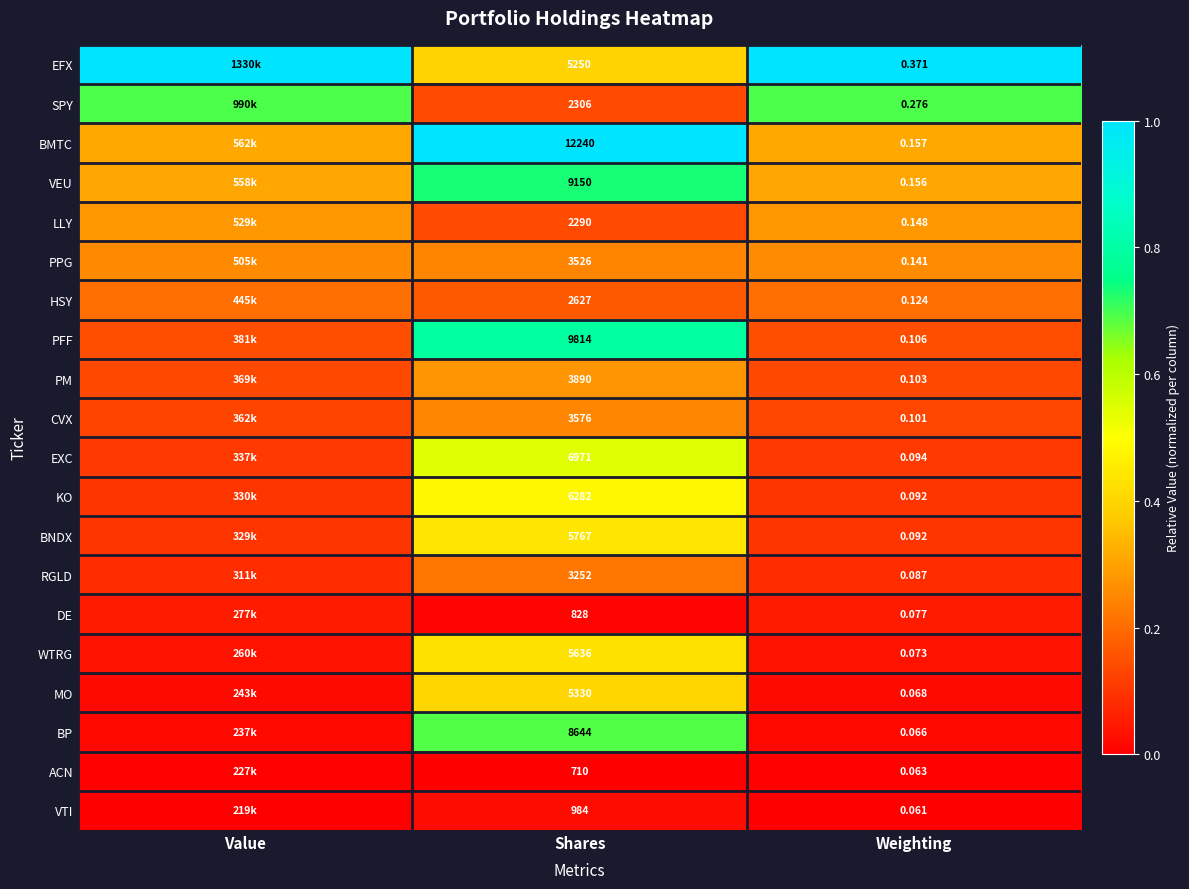

What value does the PM series have at Weighting?

0.1